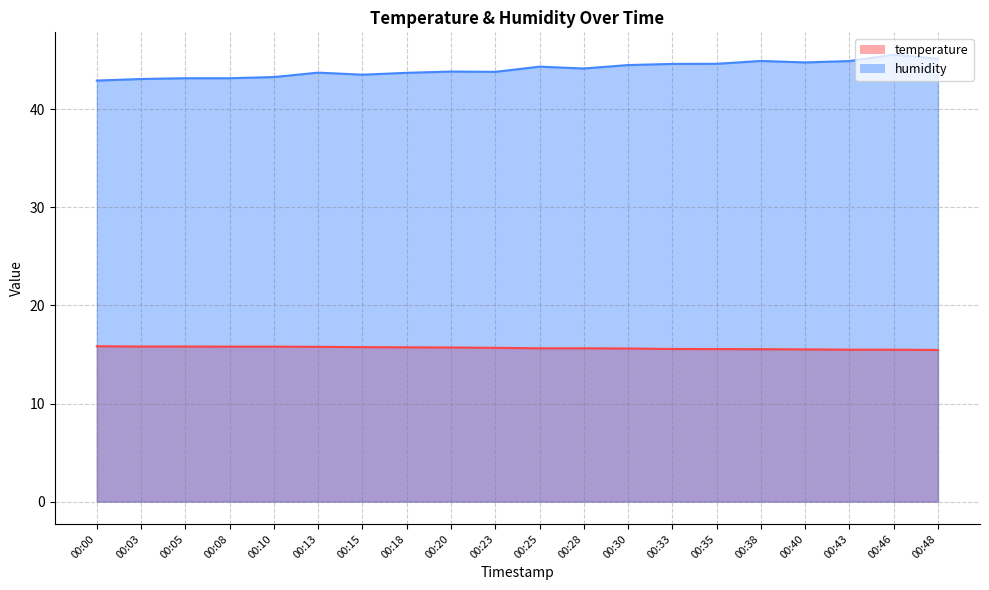

Reading left to right, list all the values displayed in this chart.

temperature: 00:00=15.8	00:03=15.8	00:05=15.8	00:08=15.8	00:10=15.8	00:13=15.8	00:15=15.8	00:18=15.7	00:20=15.7	00:23=15.7	00:25=15.6	00:28=15.6	00:30=15.6	00:33=15.6	00:35=15.6	00:38=15.5	00:40=15.5	00:43=15.5	00:46=15.5	00:48=15.5
humidity: 00:00=42.9	00:03=43.1	00:05=43.2	00:08=43.2	00:10=43.3	00:13=43.7	00:15=43.5	00:18=43.7	00:20=43.9	00:23=43.8	00:25=44.4	00:28=44.2	00:30=44.5	00:33=44.6	00:35=44.6	00:38=44.9	00:40=44.8	00:43=44.9	00:46=45.6	00:48=45.2